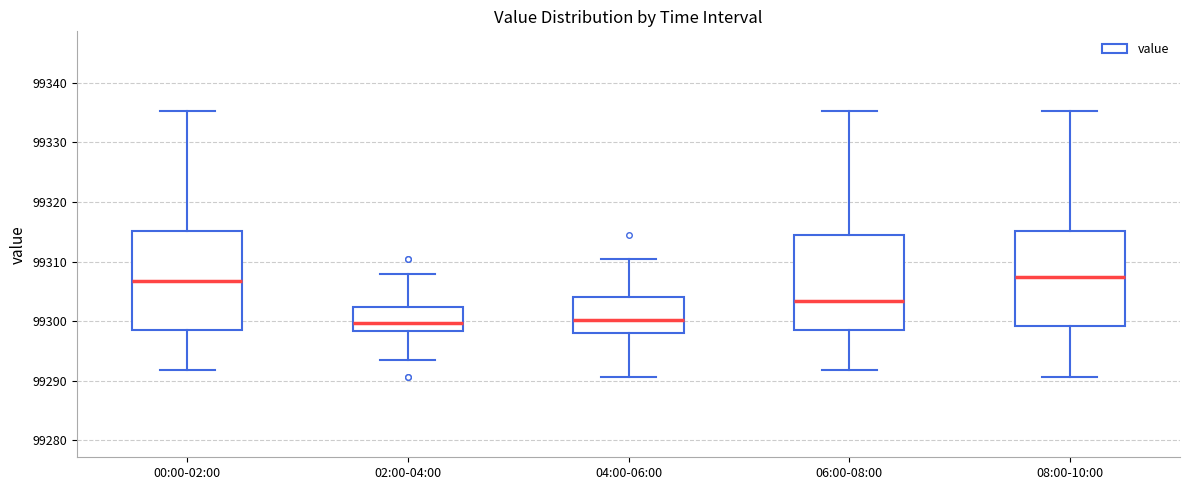

Where does the upper whisker of the box for 08:00-10:00 end on the y-axis? The values are not printed on the chart, so give them approximately, as read against the axis.

99335